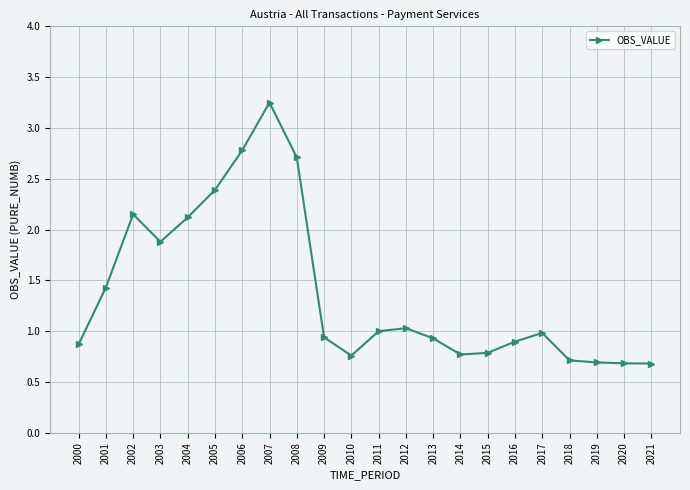

What is the difference between the values at 2003 and 2018?

1.2